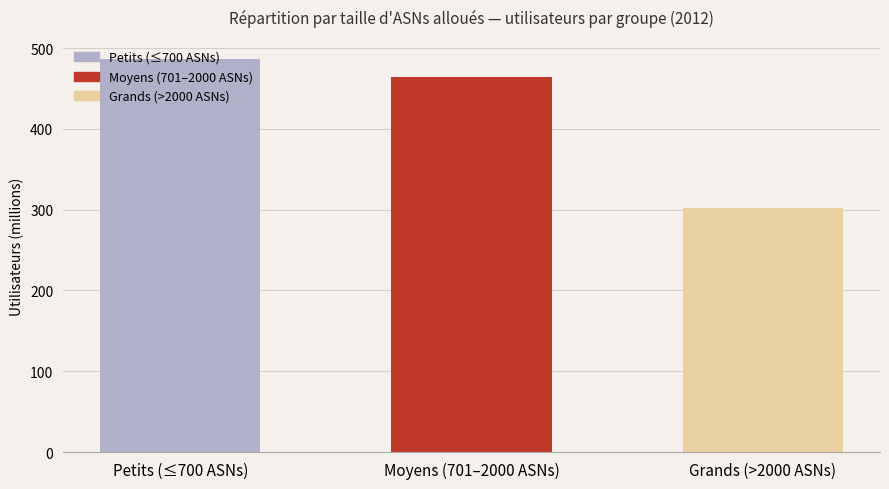

What is the greatest value displayed?

485.9